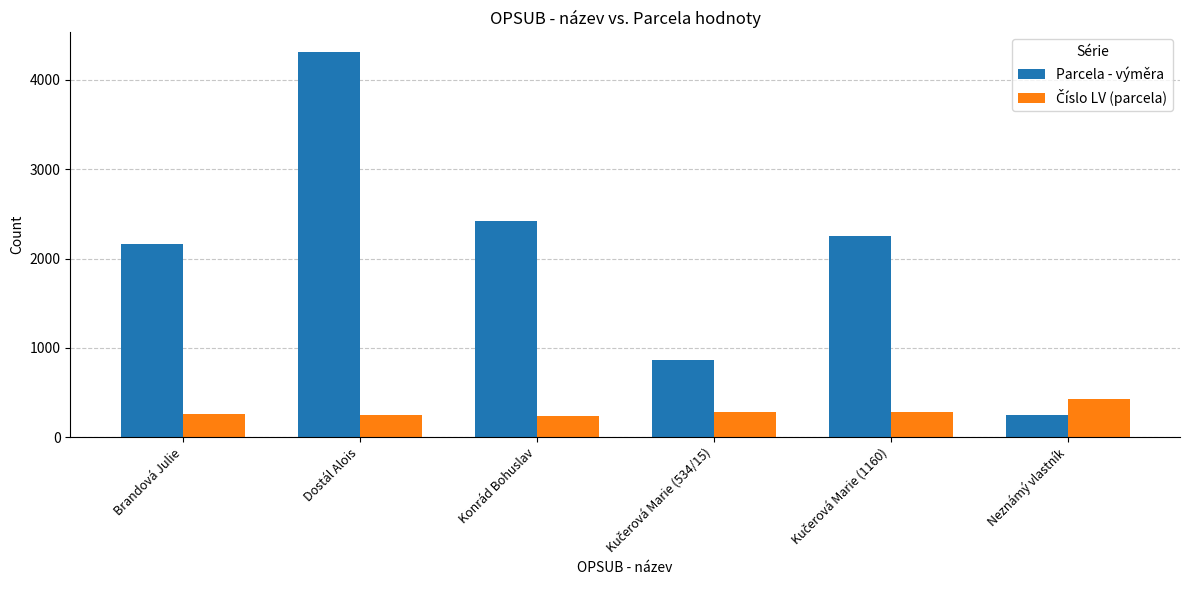

Which series has the largest range (max minus min)?

Parcela - výměra